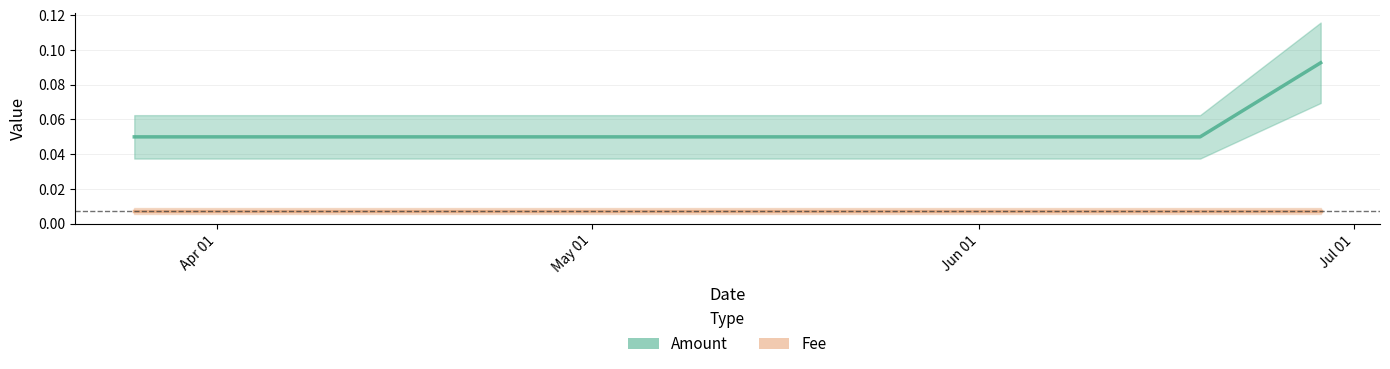

Where is the data nearest to the value 0?

2019-03-25 09:29:27